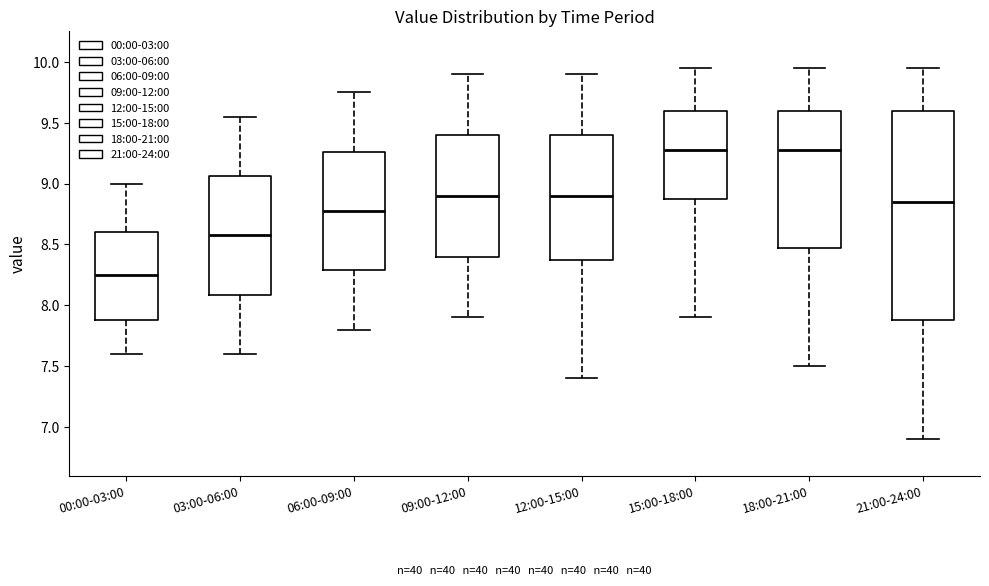

Reading left to right, transcribe this box plot: for each box, give where its median line is, the range the box spans, and where its two whiskers end, as read against the y-axis. The values are not printed on the chart, so give them approximately, as read against the axis.

00:00-03:00: median 8.25, box 7.90 to 8.60, whiskers 7.60 to 9.00
03:00-06:00: median 8.60, box 8.10 to 9.05, whiskers 7.60 to 9.55
06:00-09:00: median 8.80, box 8.30 to 9.25, whiskers 7.80 to 9.75
09:00-12:00: median 8.90, box 8.40 to 9.40, whiskers 7.90 to 9.90
12:00-15:00: median 8.90, box 8.40 to 9.40, whiskers 7.40 to 9.90
15:00-18:00: median 9.30, box 8.90 to 9.60, whiskers 7.90 to 9.95
18:00-21:00: median 9.30, box 8.50 to 9.60, whiskers 7.50 to 9.95
21:00-24:00: median 8.85, box 7.90 to 9.60, whiskers 6.90 to 9.95